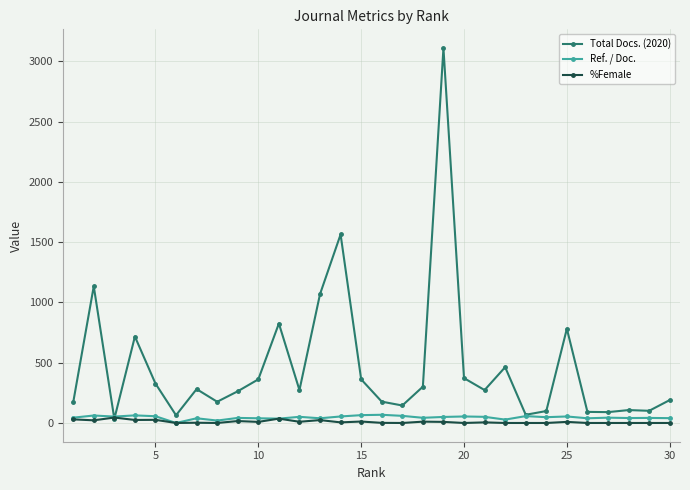

Which series has the largest total across all categories?

Total Docs. (2020)